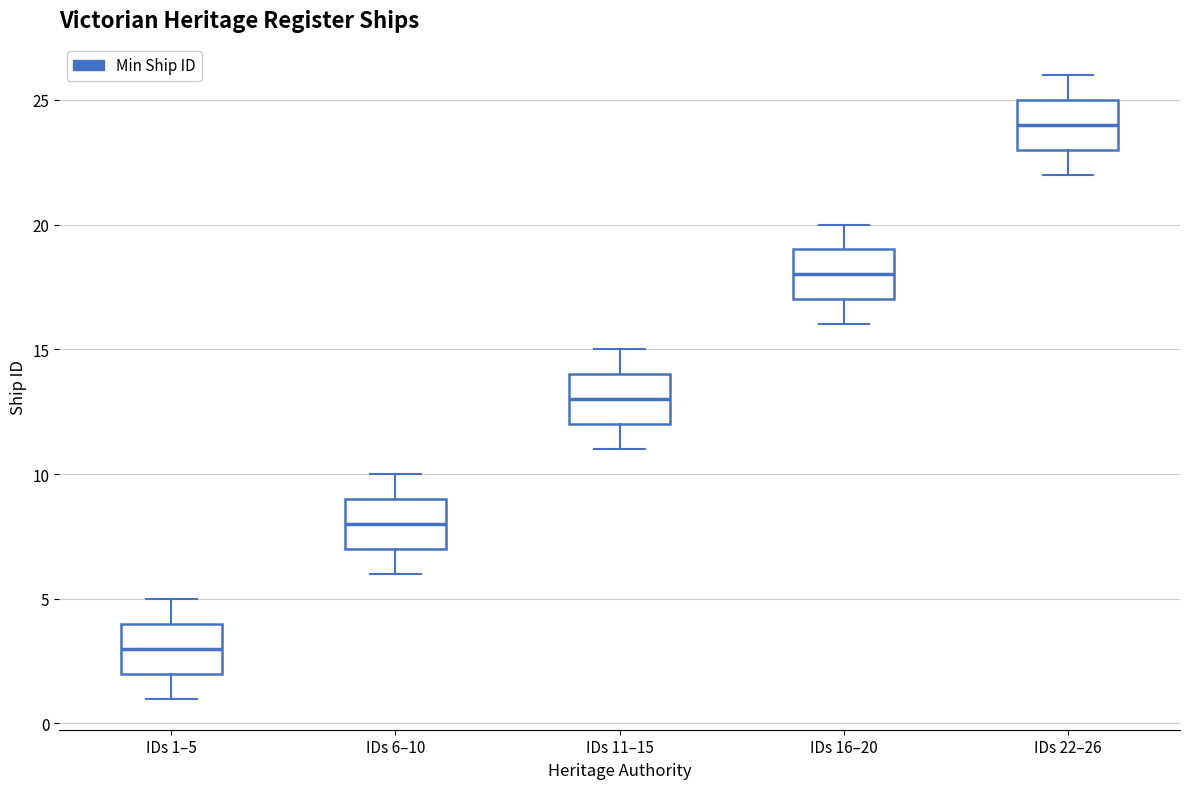

Reading left to right, transcribe this box plot: for each box, give where its median line is, the range the box spans, and where its two whiskers end, as read against the y-axis. The values are not printed on the chart, so give them approximately, as read against the axis.

IDs 1–5: median 3, box 2 to 4, whiskers 1 to 5
IDs 6–10: median 8, box 7 to 9, whiskers 6 to 10
IDs 11–15: median 13, box 12 to 14, whiskers 11 to 15
IDs 16–20: median 18, box 17 to 19, whiskers 16 to 20
IDs 22–26: median 24, box 23 to 25, whiskers 22 to 26